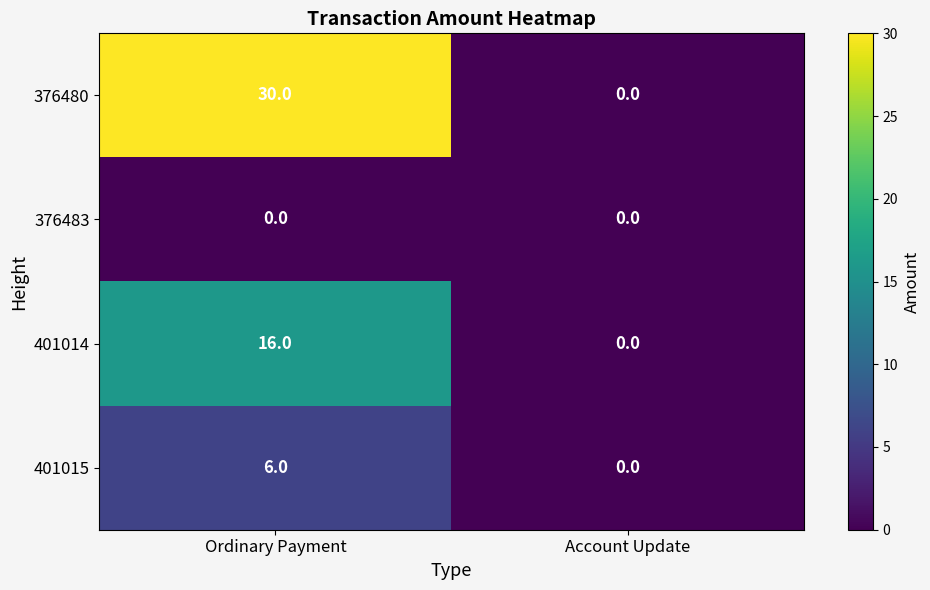

The 376480 series shows 18 at Account Update. True or false?

False